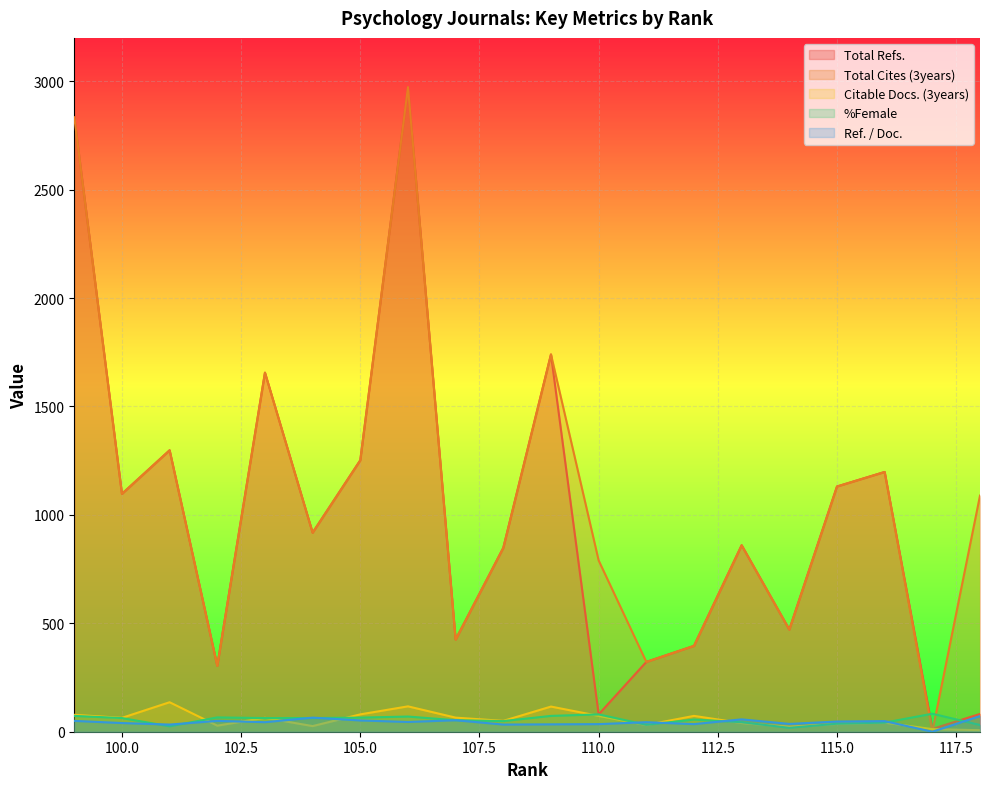

What are all the series names shown in the legend?

Total Refs., Total Cites (3years), Citable Docs. (3years), %Female, Ref. / Doc.